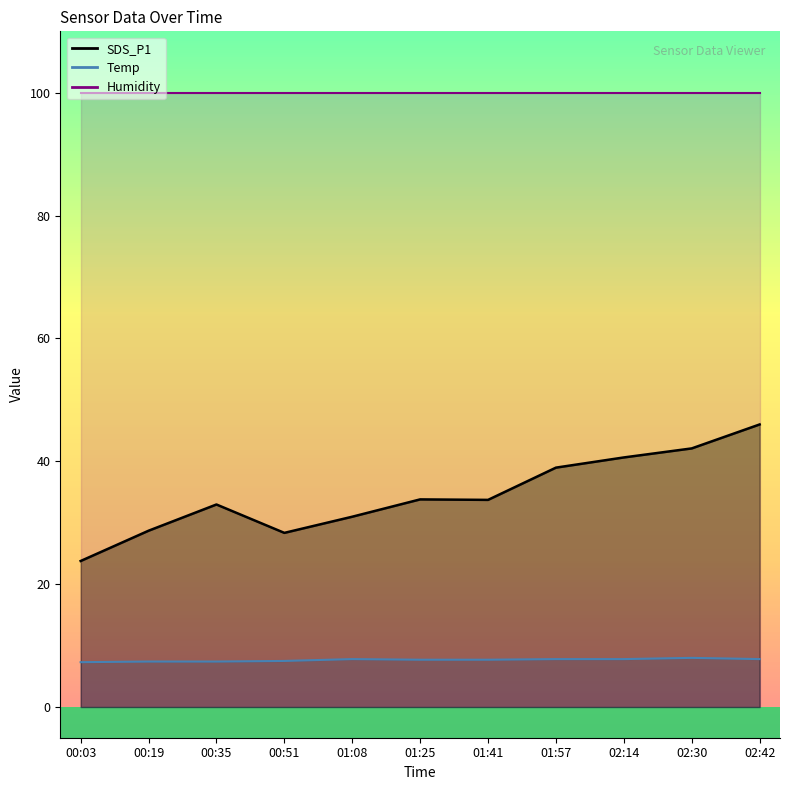

What is the value of the Temp point at the 1st from the left?

7.3